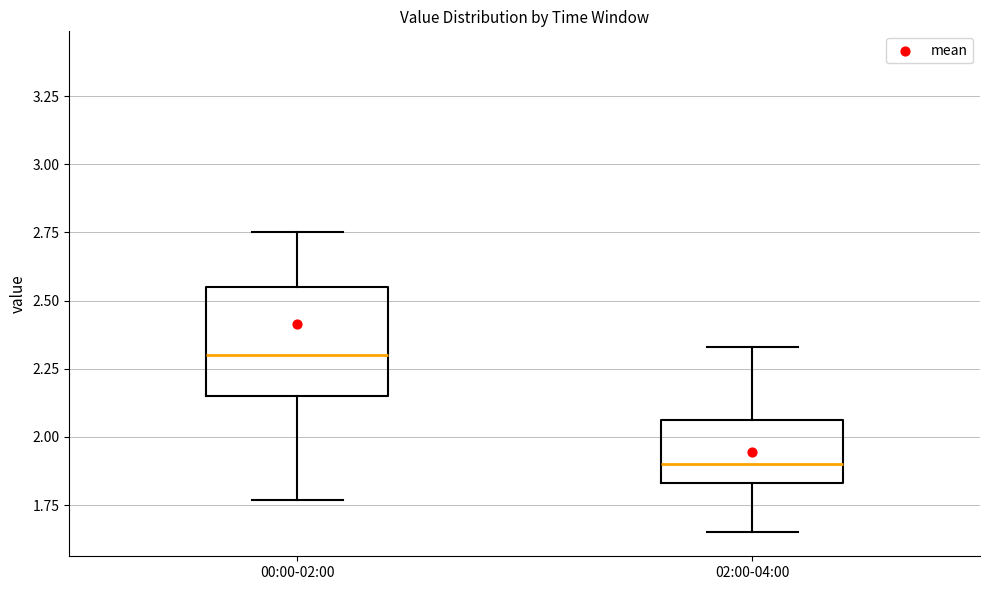

Reading left to right, read every box against the y-axis: the position of its median line, the range the box covers, and the ends of its whiskers. The values are not printed on the chart, so give them approximately, as read against the axis.

00:00-02:00: median 2.30, box 2.15 to 2.55, whiskers 1.75 to 2.75
02:00-04:00: median 1.90, box 1.85 to 2.05, whiskers 1.65 to 2.35